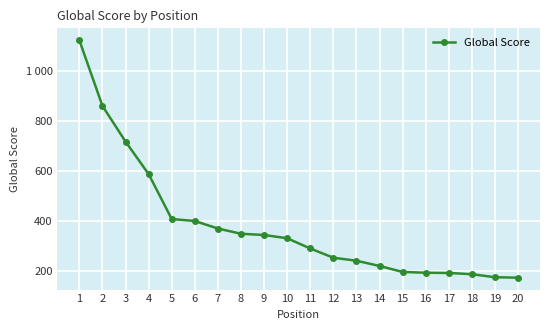

Approximately how many times larger is the value at 7 compared to 1?

0.3